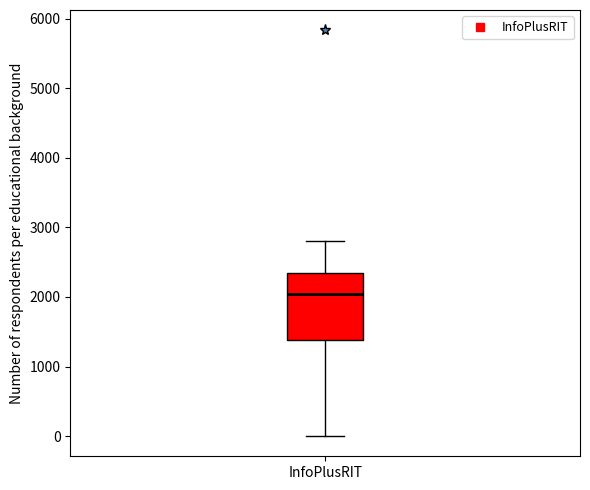

Read this box plot against the y-axis: the position of the median line, the range covered by the box, and the ends of both whiskers. The values are not printed on the chart, so give them approximately, as read against the axis.

median 2000, box 1400 to 2300, whiskers 0 to 2800